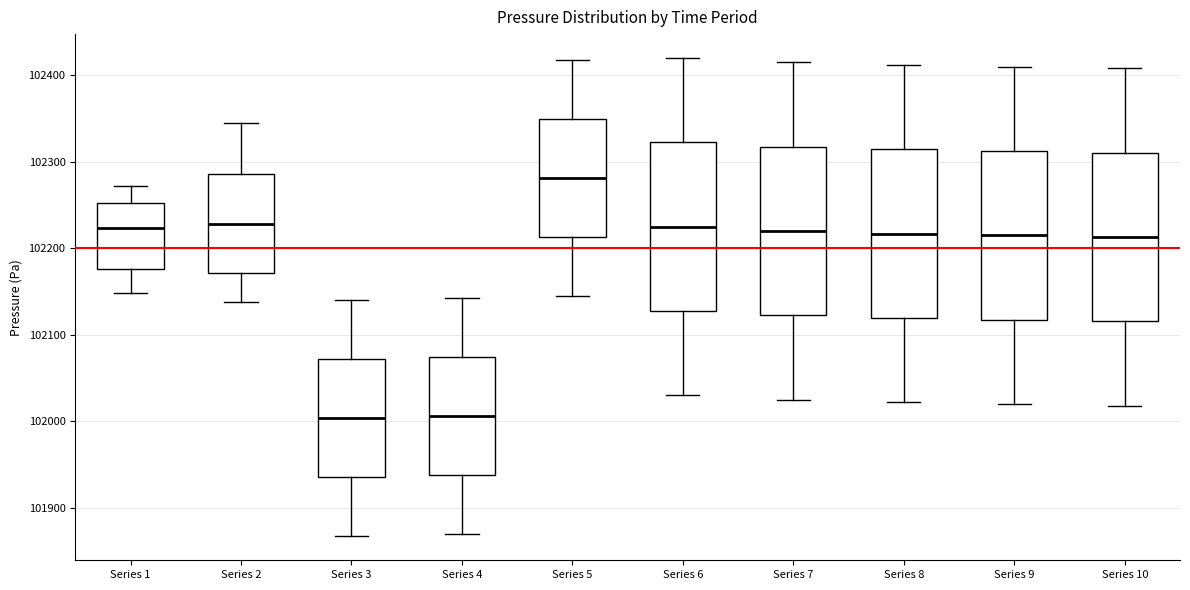

Which box's median line is the highest?

Series 5